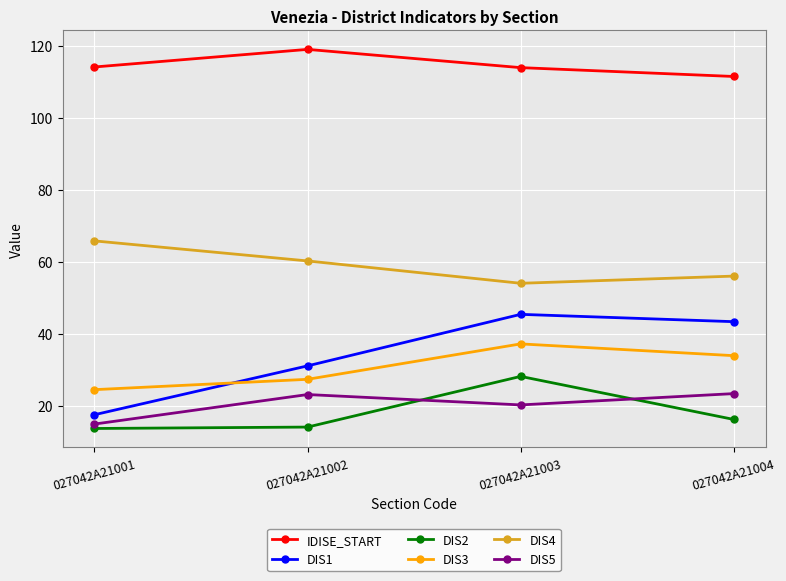

Which series changed the most between 027042A21003 and 027042A21004?

DIS2